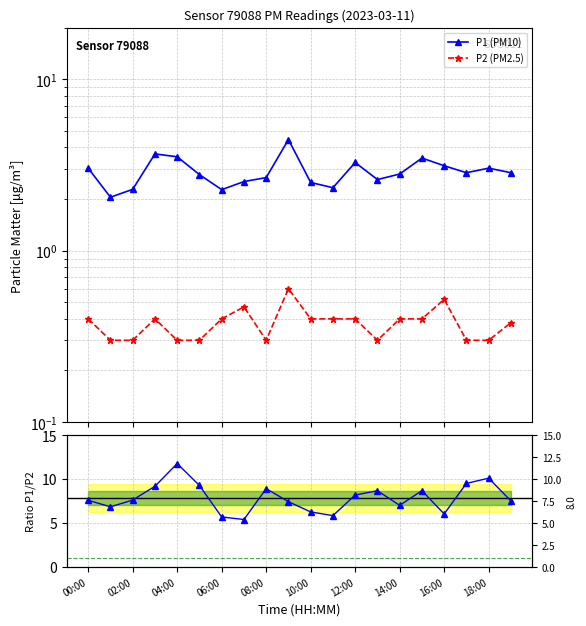

What is the difference between the maximum and minimum values in the P1/P2 series?

6.4